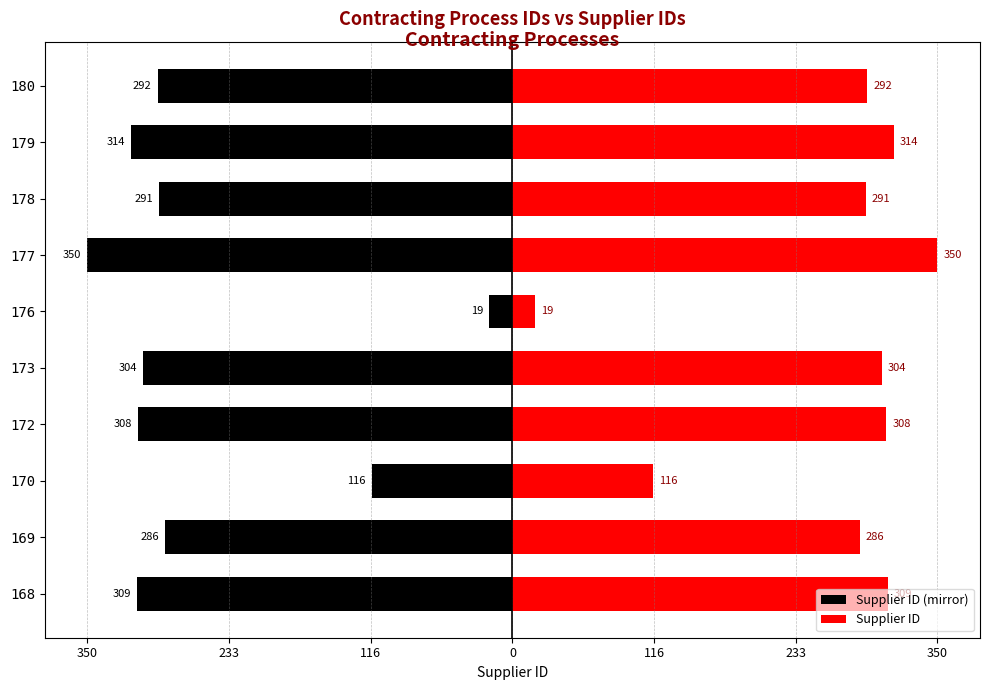

What is the difference between the maximum and minimum values in the Supplier ID series?

331